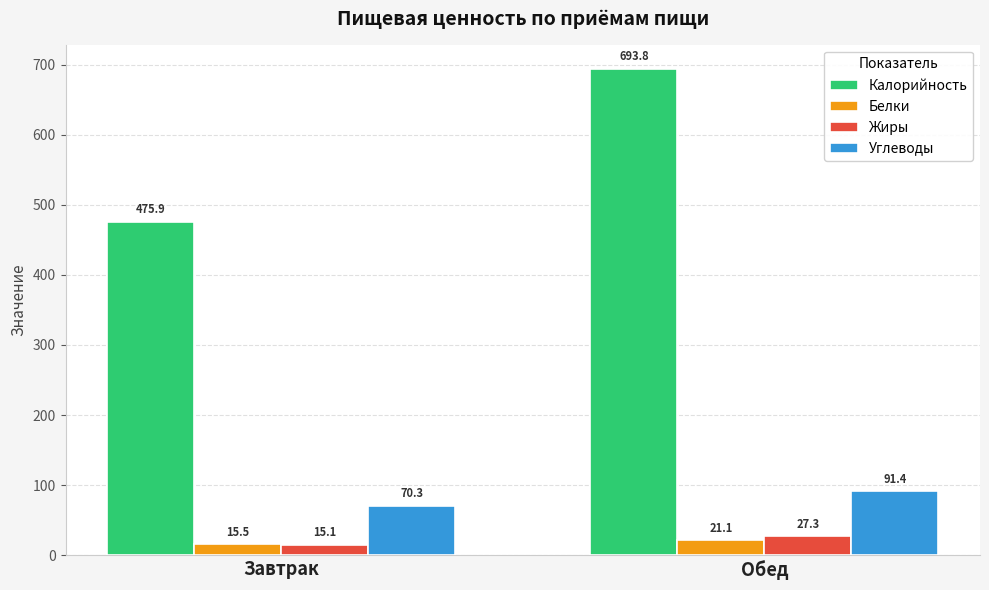

What is the greatest value displayed?

693.8